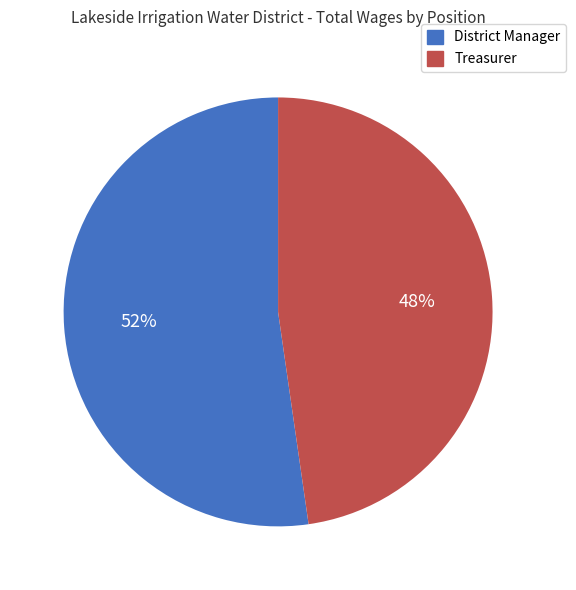

How many slices are in this pie chart?

2